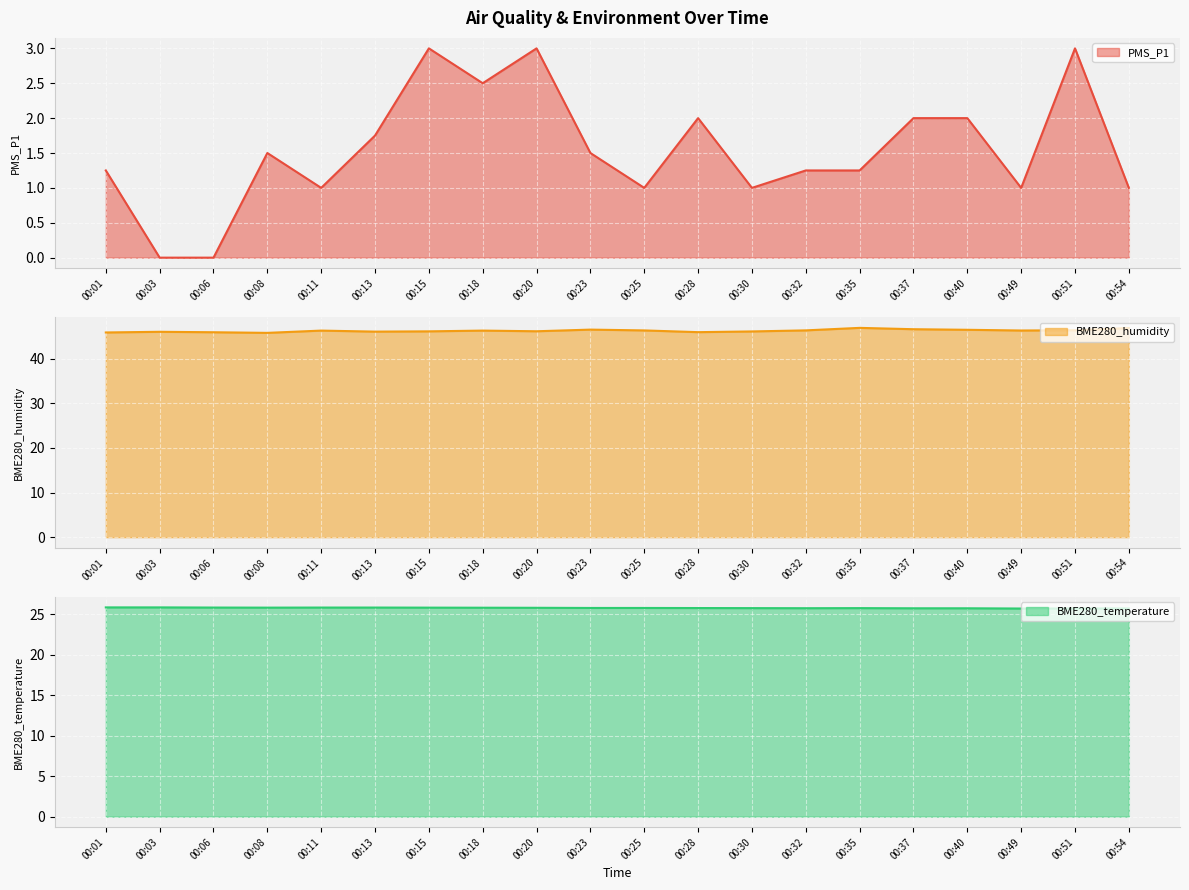

Reading left to right, extract all data points from this chart.

PMS_P1: 1.2	0.0	0.0	1.5	1.0	1.8	3.0	2.5	3.0	1.5	1.0	2.0	1.0	1.2	1.2	2.0	2.0	1.0	3.0	1.0
BME280_humidity: 45.9	46.0	45.9	45.8	46.3	46.1	46.1	46.3	46.2	46.5	46.4	46.0	46.1	46.4	46.9	46.6	46.5	46.3	46.4	46.9
BME280_temperature: 25.8	25.8	25.8	25.8	25.8	25.8	25.8	25.8	25.8	25.8	25.8	25.8	25.8	25.7	25.8	25.7	25.7	25.7	25.7	25.7